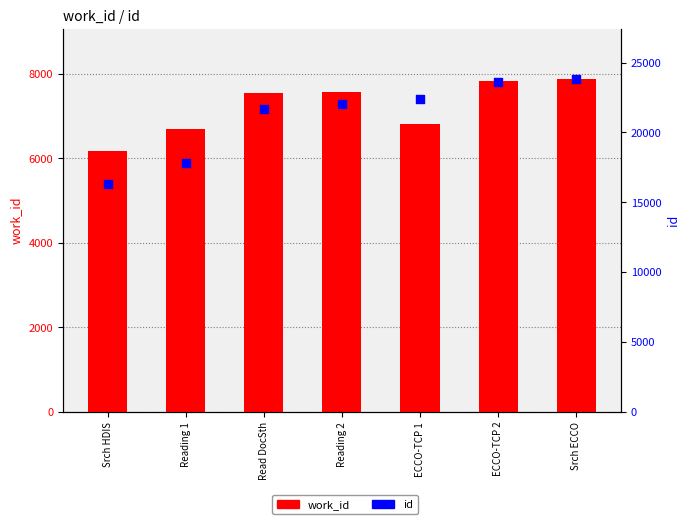

Which series reaches the minimum Y coordinate?

work_id